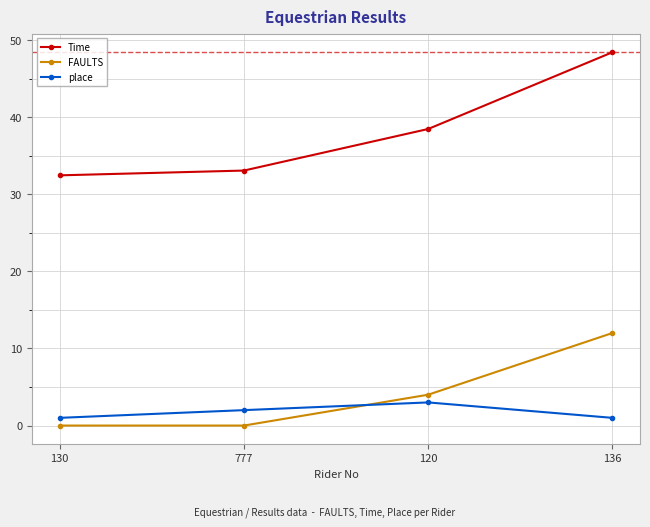

How many data points does each series have?

4